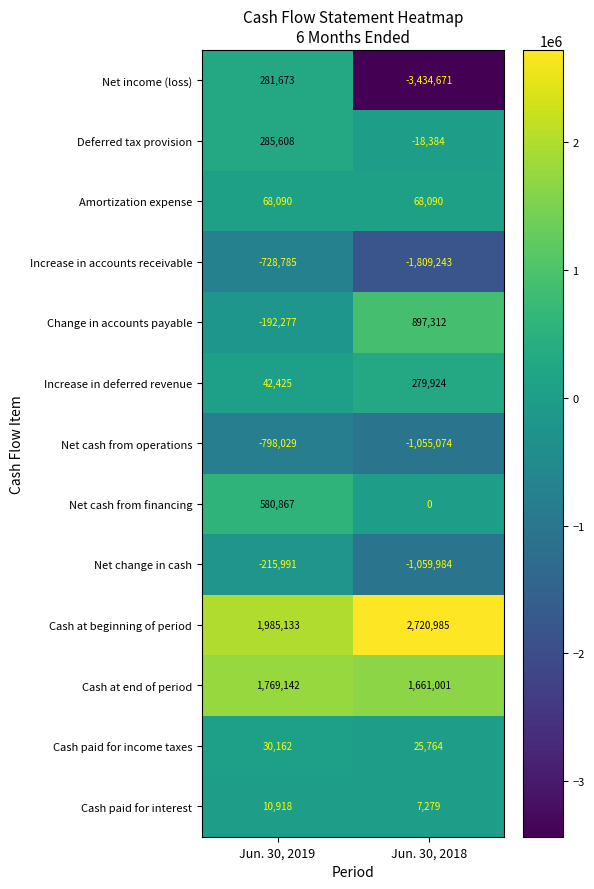

List the series in order of their peak value, lowest first.

Net cash from operations, Increase in accounts receivable, Net change in cash, Cash paid for interest, Cash paid for income taxes, Amortization expense, Increase in deferred revenue, Net income (loss), Deferred tax provision, Net cash from financing, Change in accounts payable, Cash at end of period, Cash at beginning of period